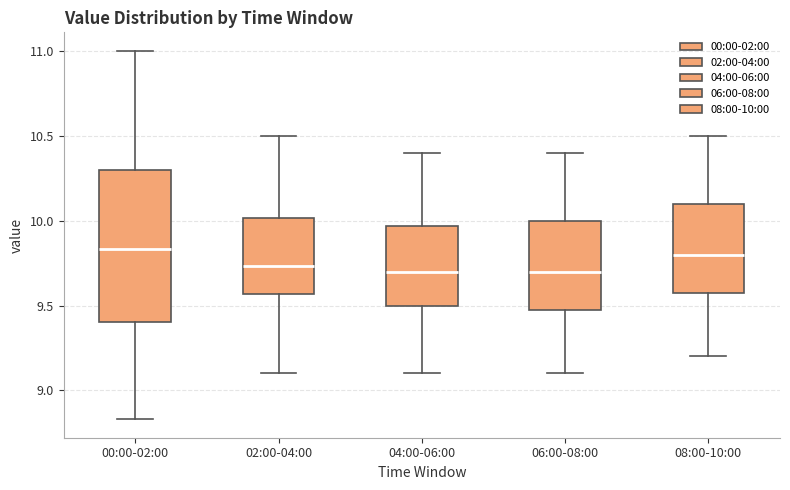

Reading left to right, transcribe this box plot: for each box, give where its median line is, the range the box spans, and where its two whiskers end, as read against the y-axis. The values are not printed on the chart, so give them approximately, as read against the axis.

00:00-02:00: median 9.85, box 9.40 to 10.30, whiskers 8.85 to 11.00
02:00-04:00: median 9.75, box 9.55 to 10.00, whiskers 9.10 to 10.50
04:00-06:00: median 9.70, box 9.50 to 9.95, whiskers 9.10 to 10.40
06:00-08:00: median 9.70, box 9.50 to 10.00, whiskers 9.10 to 10.40
08:00-10:00: median 9.80, box 9.60 to 10.10, whiskers 9.20 to 10.50